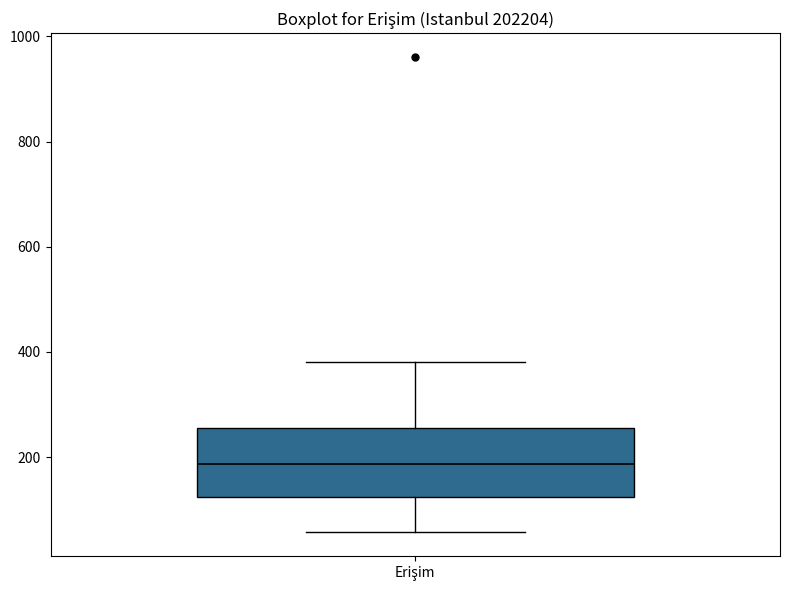

Transcribe this box plot: give where the median line is, the range the box spans, and where the two whiskers end, as read against the y-axis. The values are not printed on the chart, so give them approximately, as read against the axis.

median 180, box 120 to 260, whiskers 60 to 380